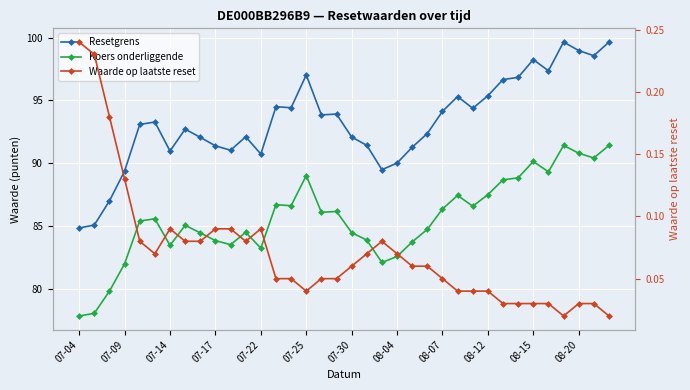

Which series changed the most between 17 and 22?

Resetgrens